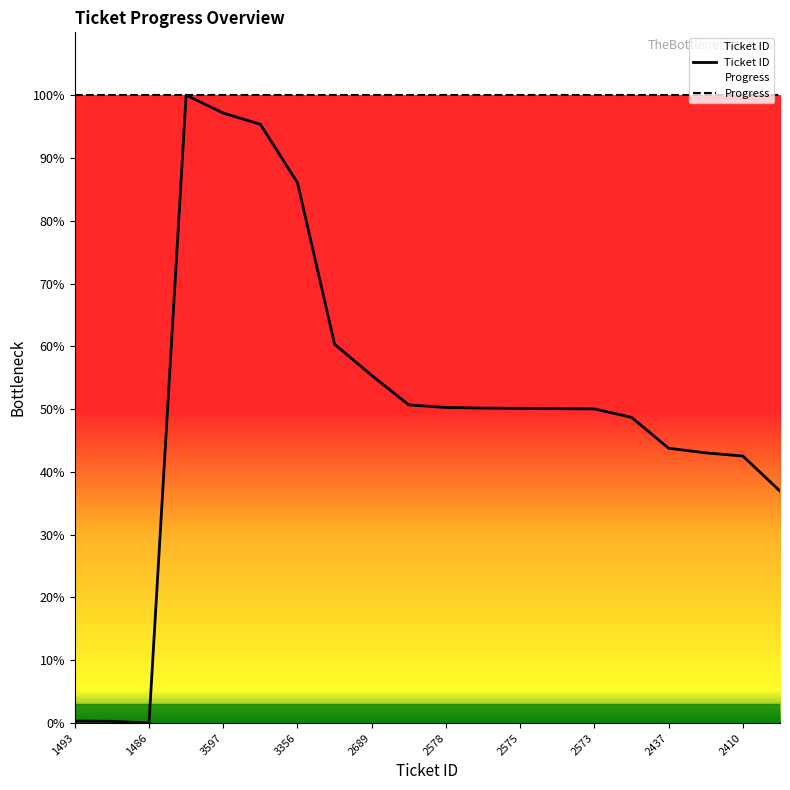

Rank the categories by value from lowest to highest.

1486, 1492, 1493, 2289, 2410, 2421, 2437, 2544, 2573, 2574, 2575, 2576, 2578, 2587, 2689, 2797, 3356, 3558, 3597, 3659